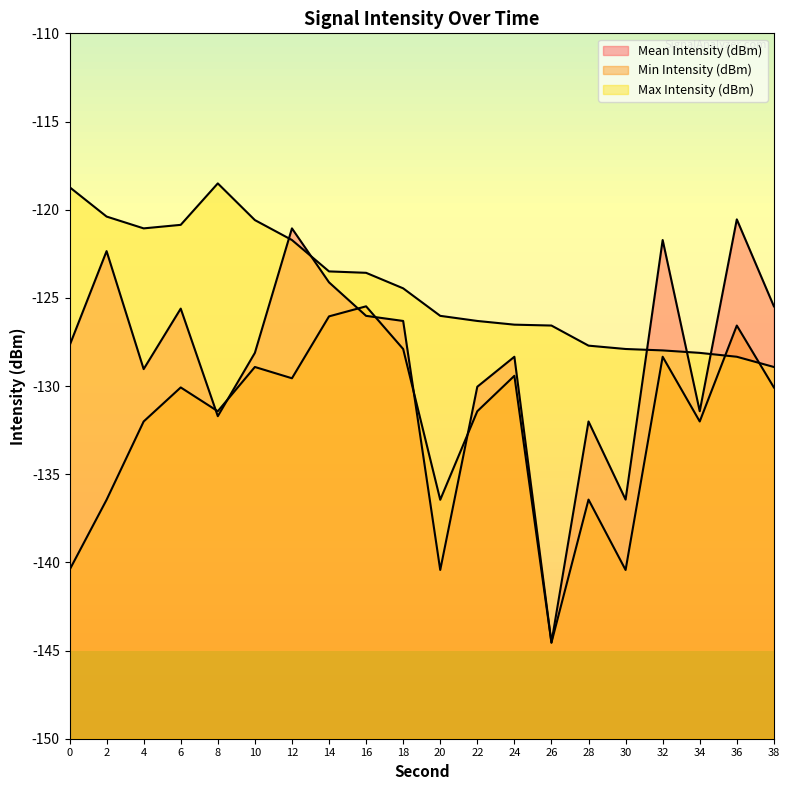

Which series ends up on top after the final intersection of Max Intensity (dBm) and Min Intensity (dBm)?

Max Intensity (dBm)